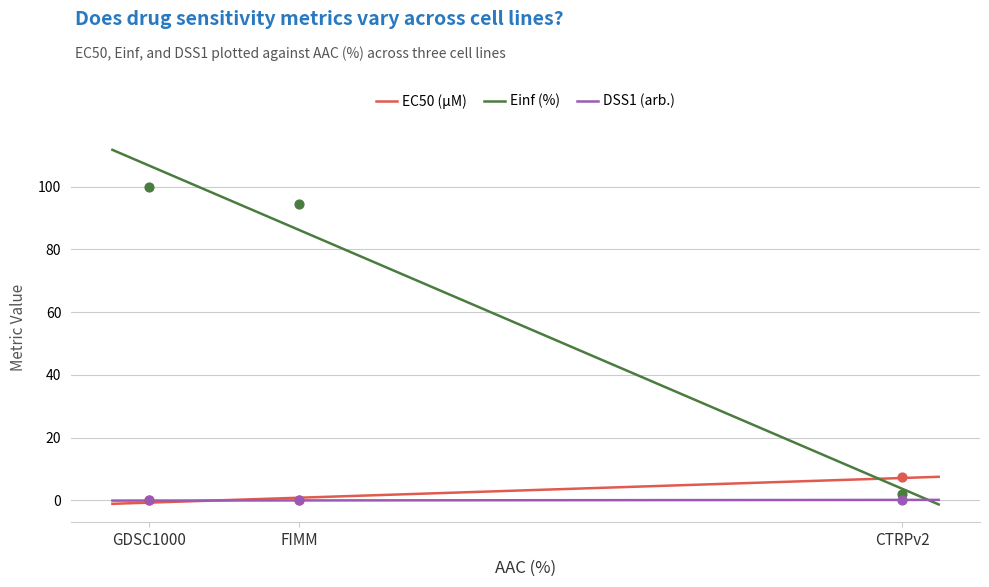

Is the value of DSS1 (arb.) at CTRPv2 greater than the value of Einf (%) at CTRPv2?

No